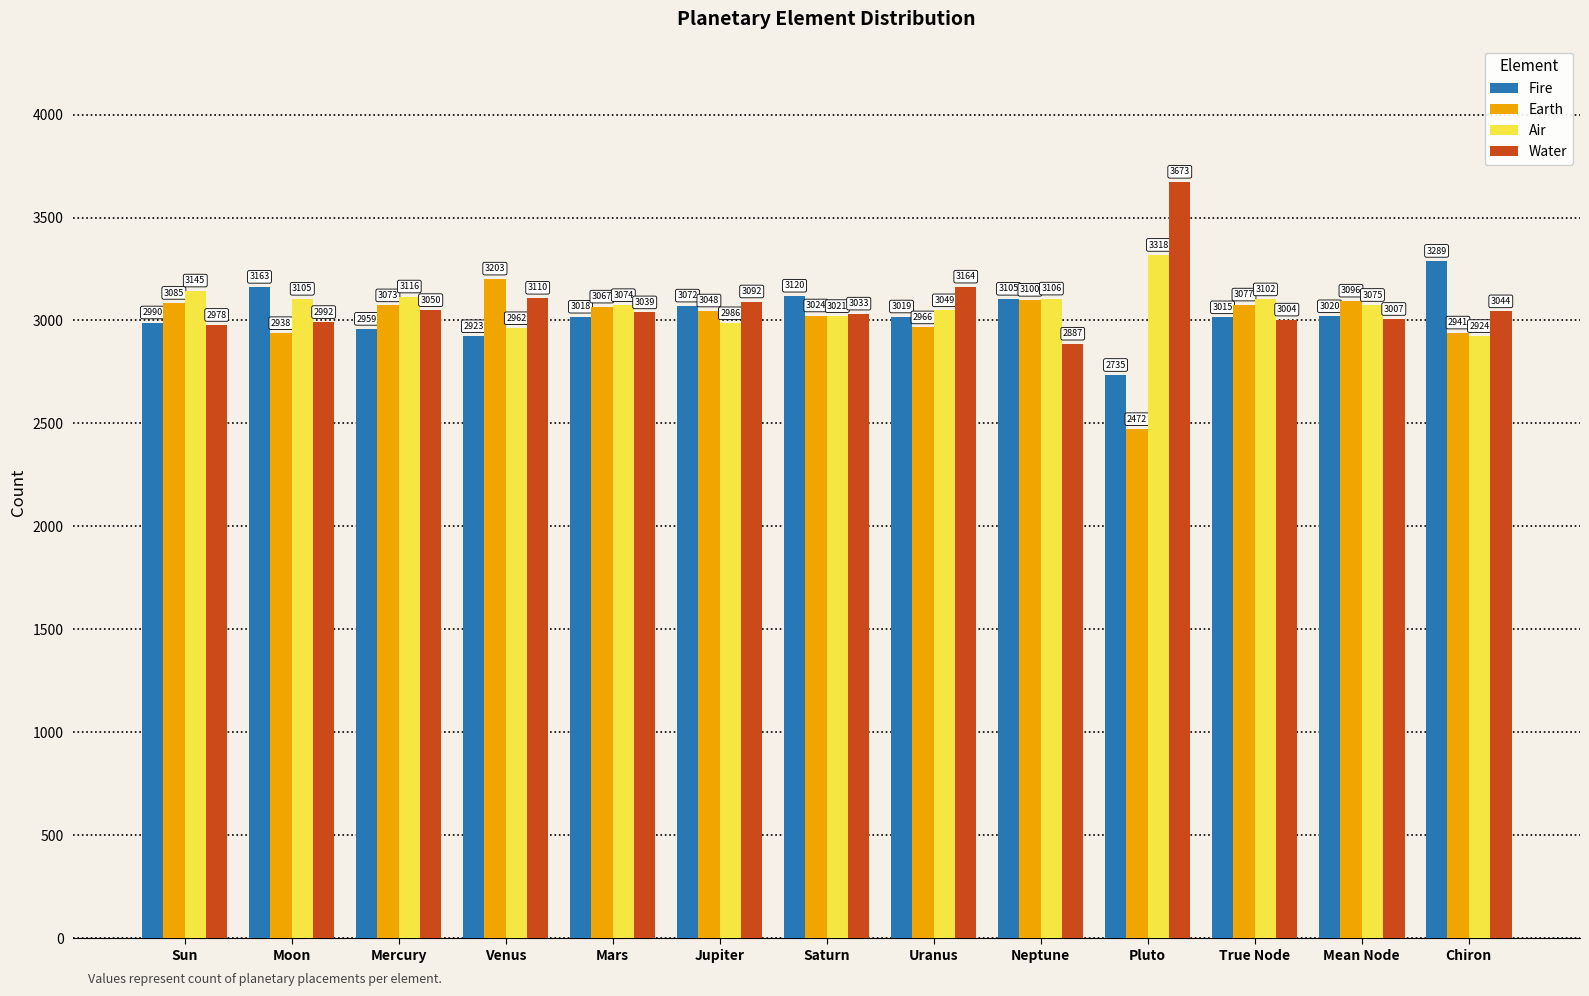

What is the approximate value of Water at Saturn, to the nearest 10?

3030